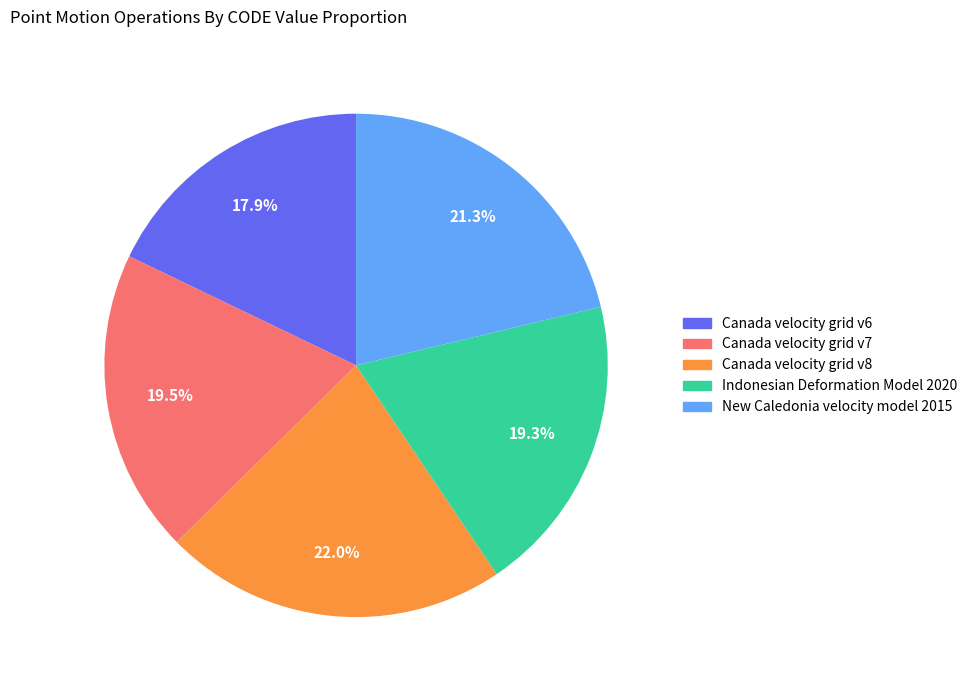

What is the total percentage of New Caledonia velocity model 2015 and Canada velocity grid v8?

43.3%